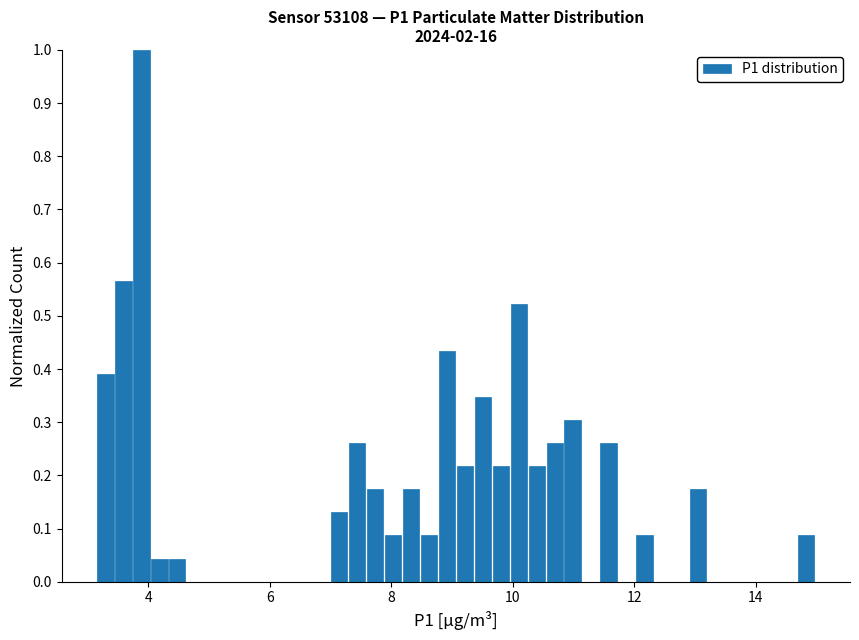

Around what value on the x-axis is the tallest bar? Give the approximate position of its centre, as read against the axis.

3.8